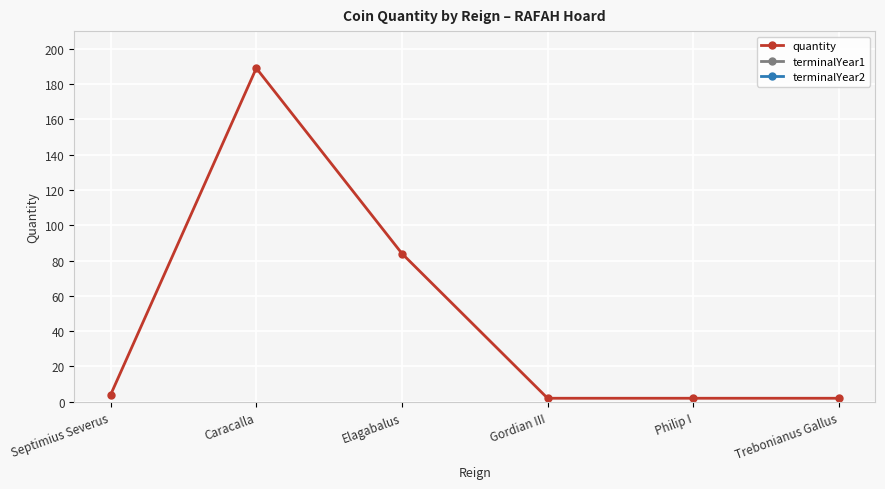

The quantity series shows 4 at Septimius Severus. True or false?

True